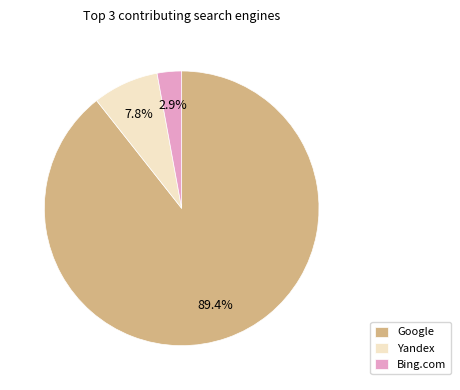

Which has a higher value, Bing.com or Yandex?

Yandex